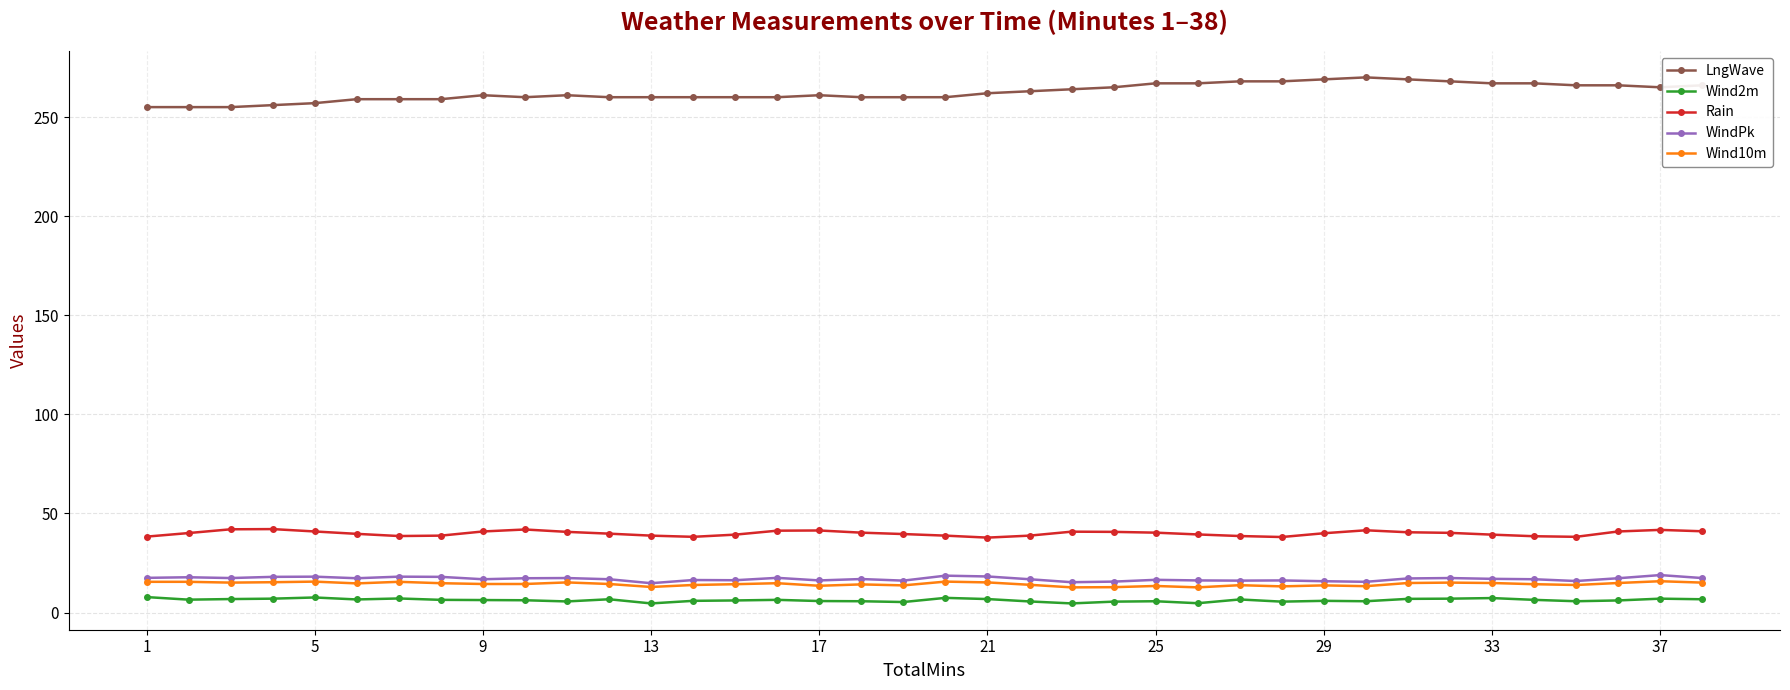

What is the greatest value displayed?

270.0